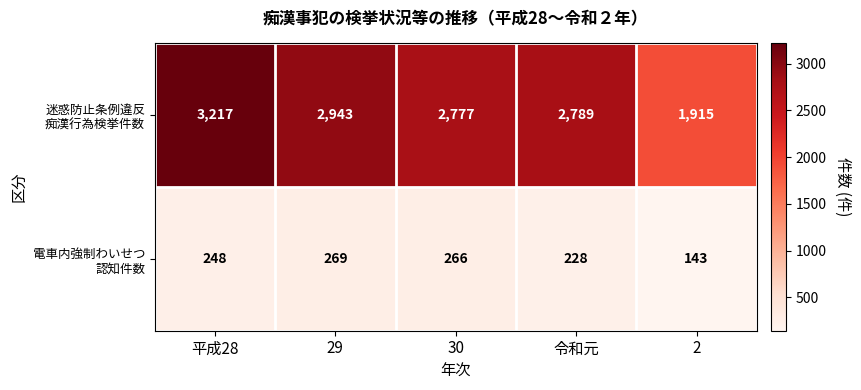

Count the number of data series in this chart.

2